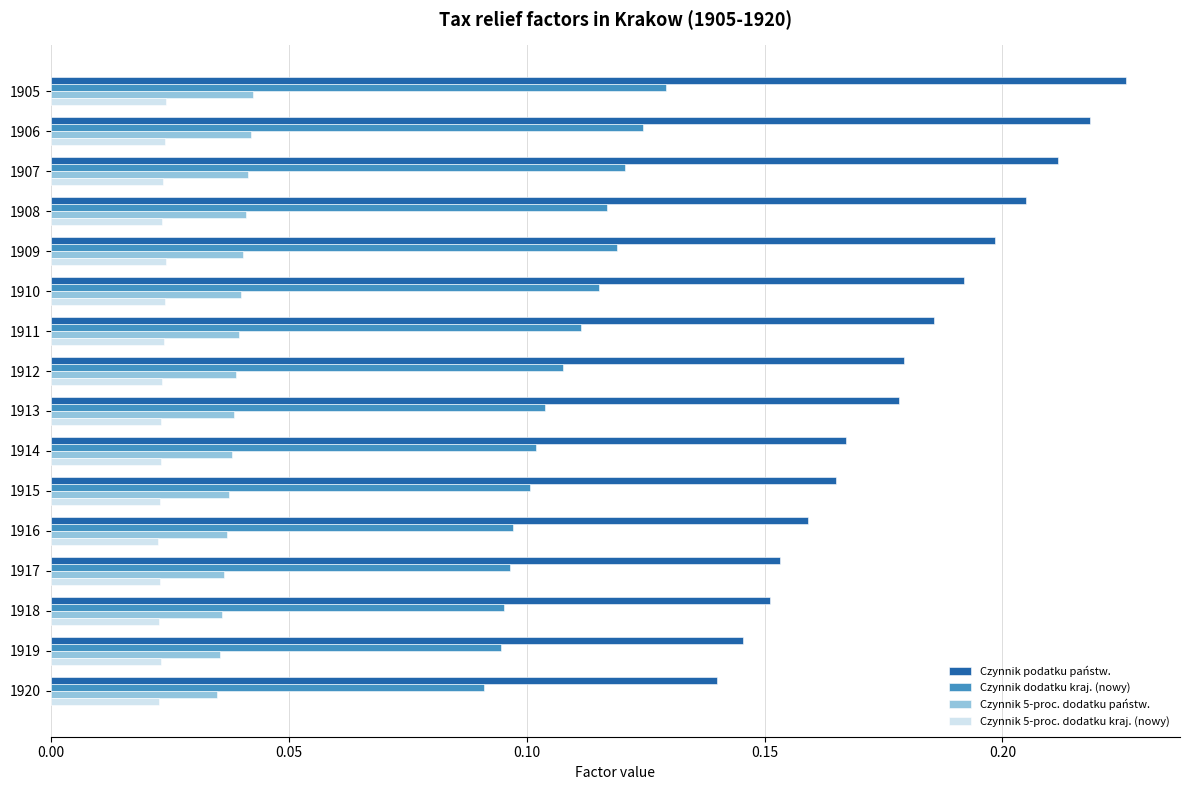

What is the sum of all Czynnik 5-proc. dodatku kraj. (nowy) values?

0.4